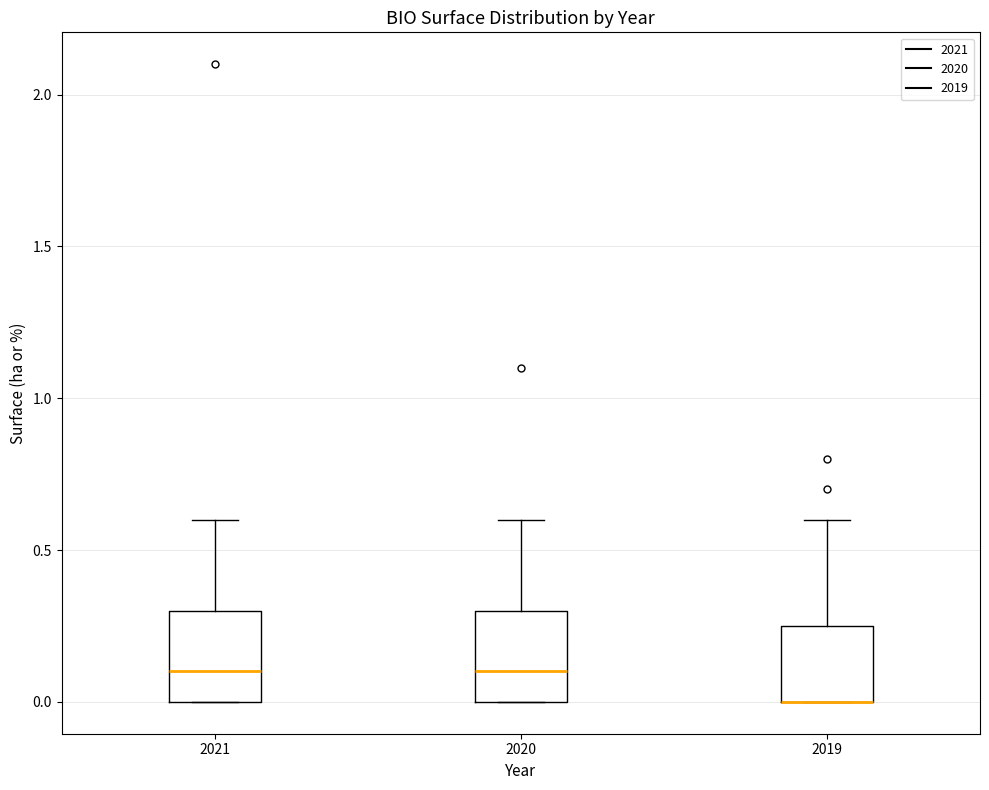

Where does the upper whisker of the box at x = 2019 end on the y-axis? The values are not printed on the chart, so give them approximately, as read against the axis.

0.60